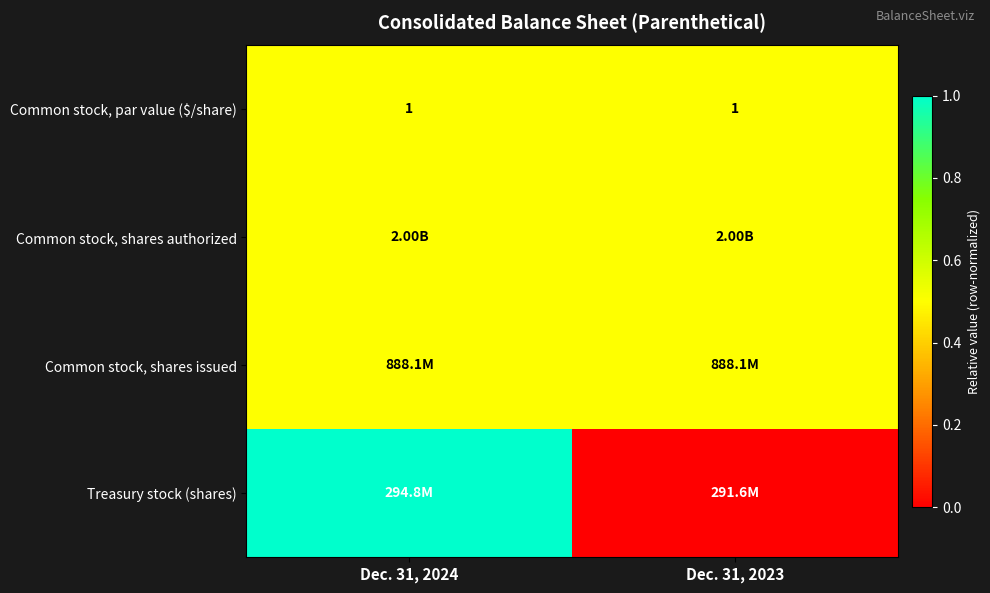

What is the average value of the Common stock, par value ($/share) series?

1.0